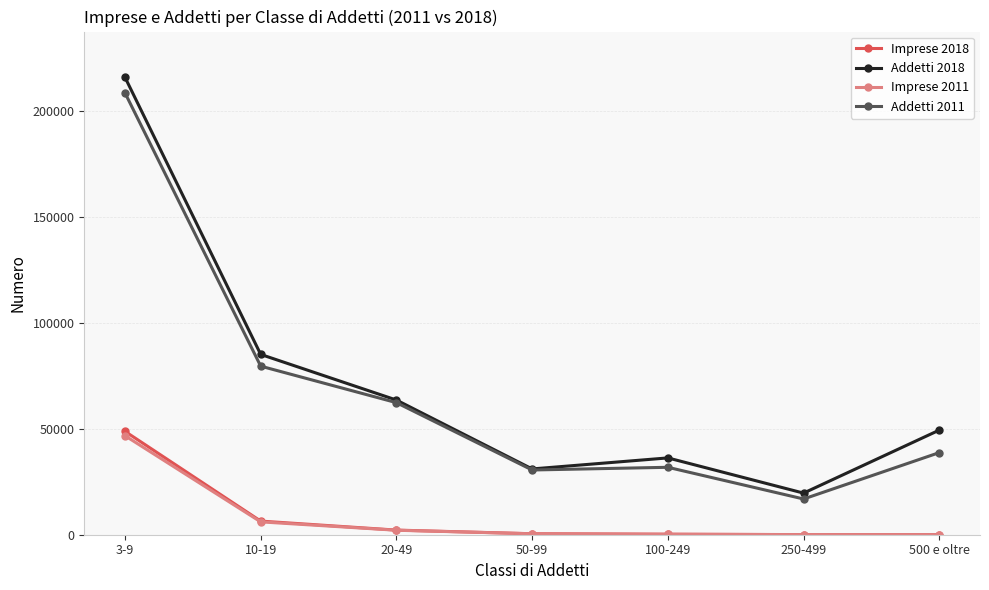

What is the average value of the Addetti 2011 series?

66967